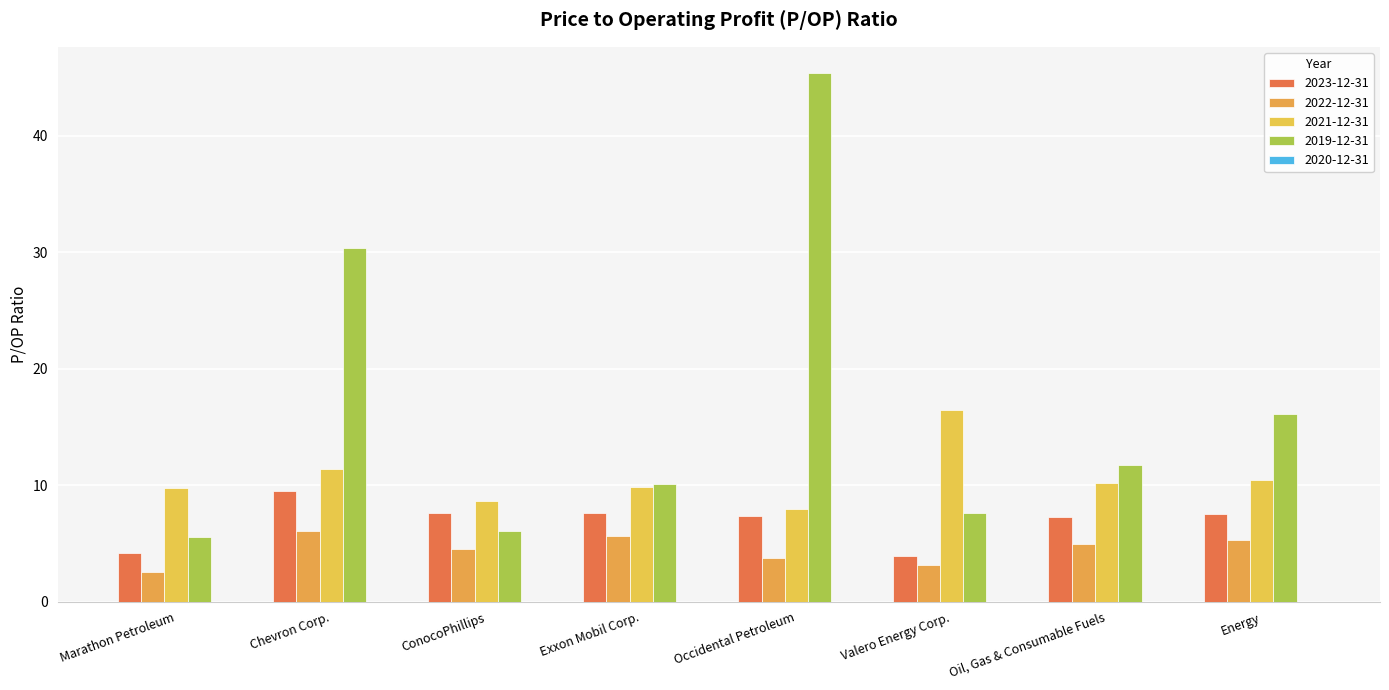

The value of 2019-12-31 at Oil, Gas & Consumable Fuels is 11.8. True or false?

True